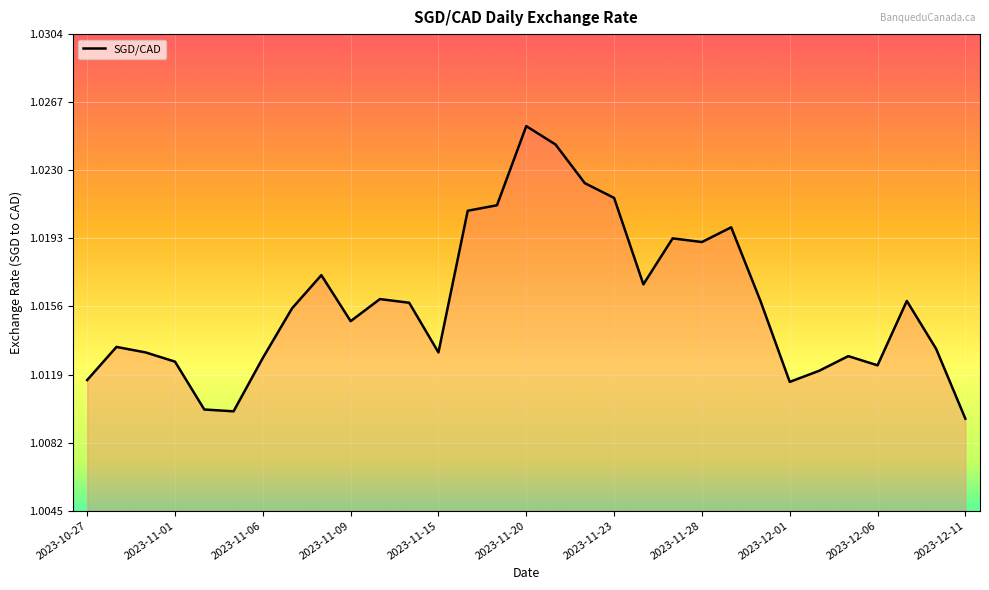

Which category has the highest value across all series?

2023-11-20